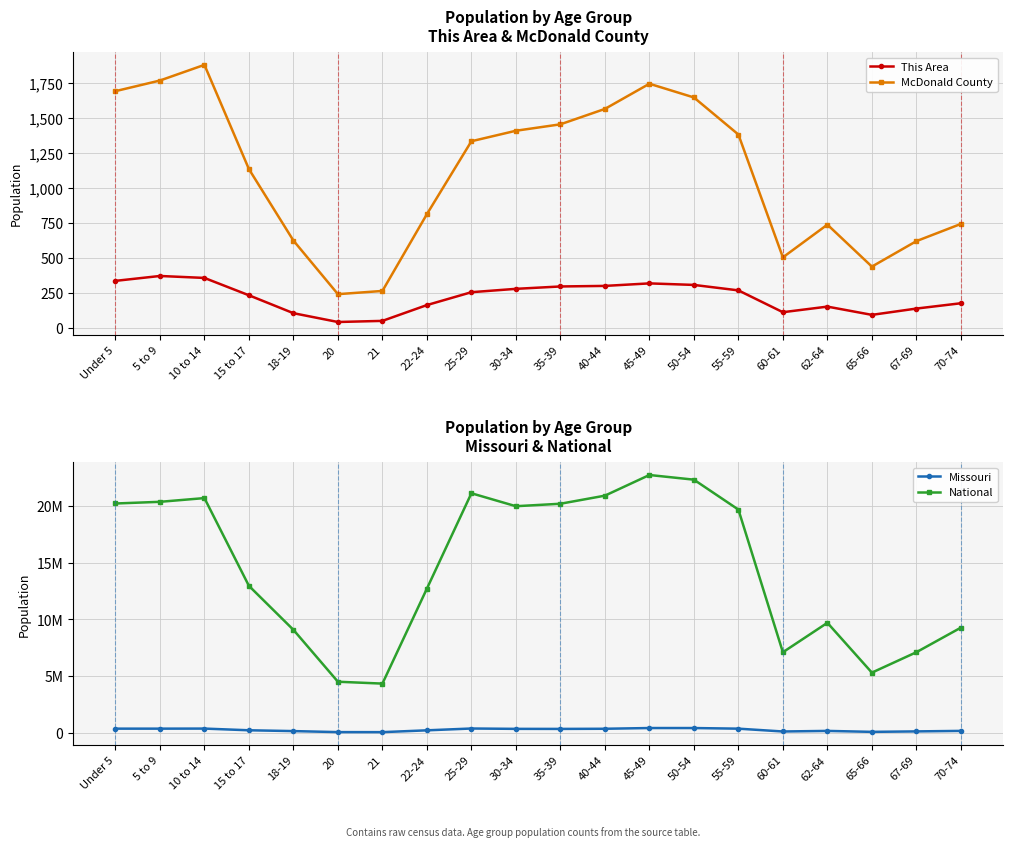

True or false: National and This Area cross at least once.

False